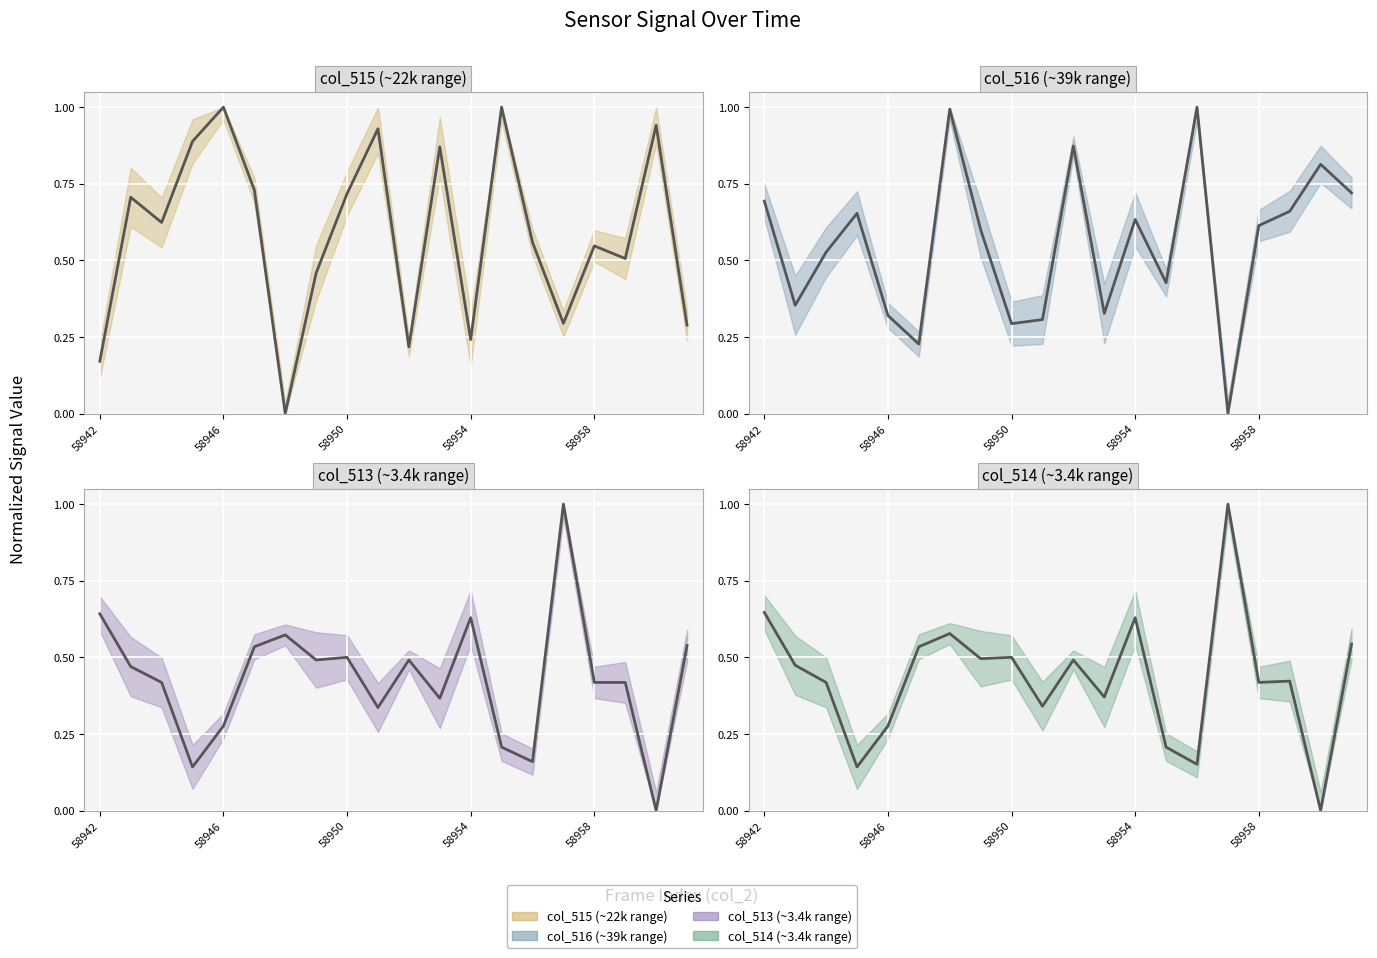

What is the difference between the col_515 values at 58942 and 58959?

0.3